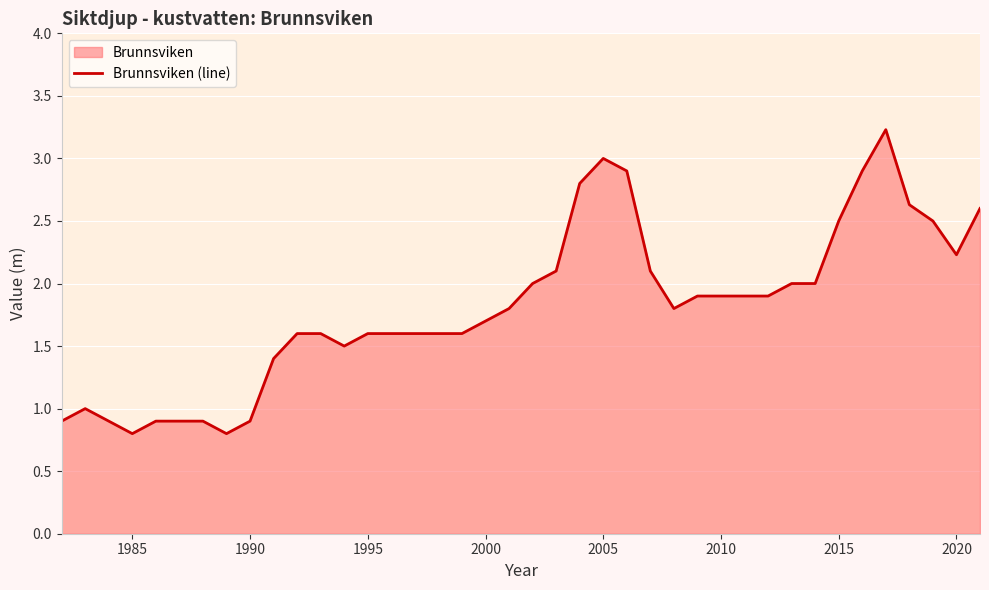

What is the difference between the second highest and minimum values?

2.2